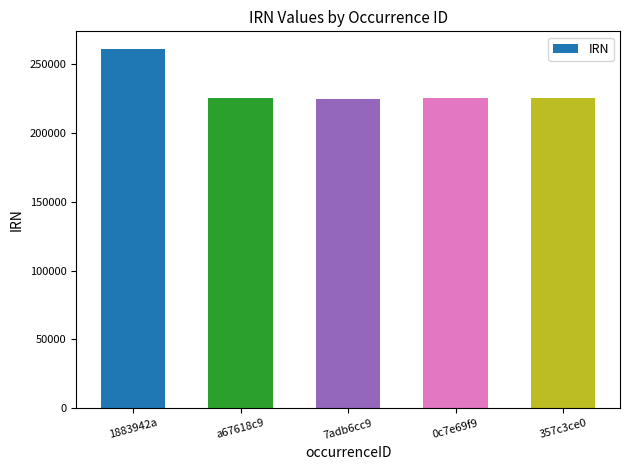

What is the sum of all values?

1161497